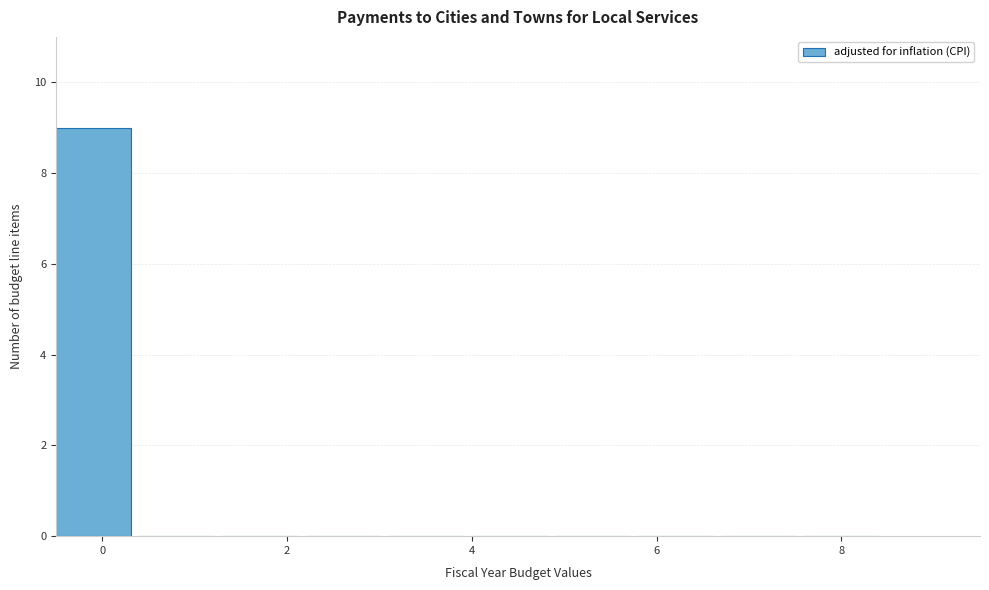

Reading left to right, list every bar in this chart as the range it spans on the x-axis followed by its height. Neither the bar edges nor the heights are printed on the chart, so give them approximately, as read against the axes.

-0.5 to 0.4: 9
0.4 to 1.3: 0
1.3 to 2.2: 0
2.2 to 3.1: 0
3.1 to 4.0: 0
4.0 to 4.9: 0
4.9 to 5.8: 0
5.8 to 6.7: 0
6.7 to 7.6: 0
7.6 to 8.5: 0